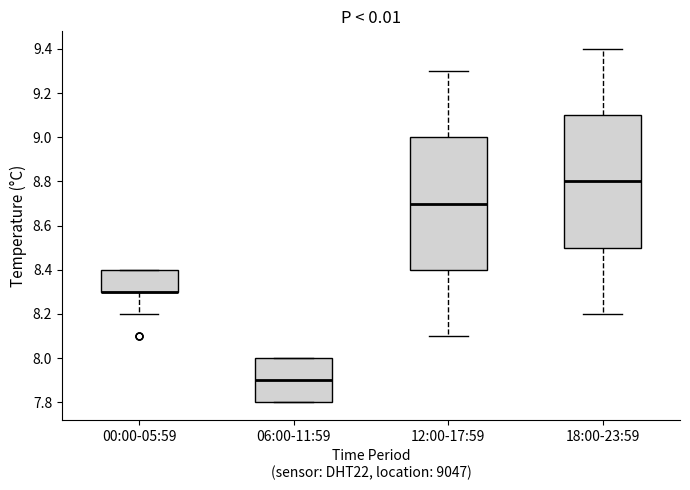

Where does the lower whisker of the box for 00:00-05:59 end on the y-axis? The values are not printed on the chart, so give them approximately, as read against the axis.

8.2